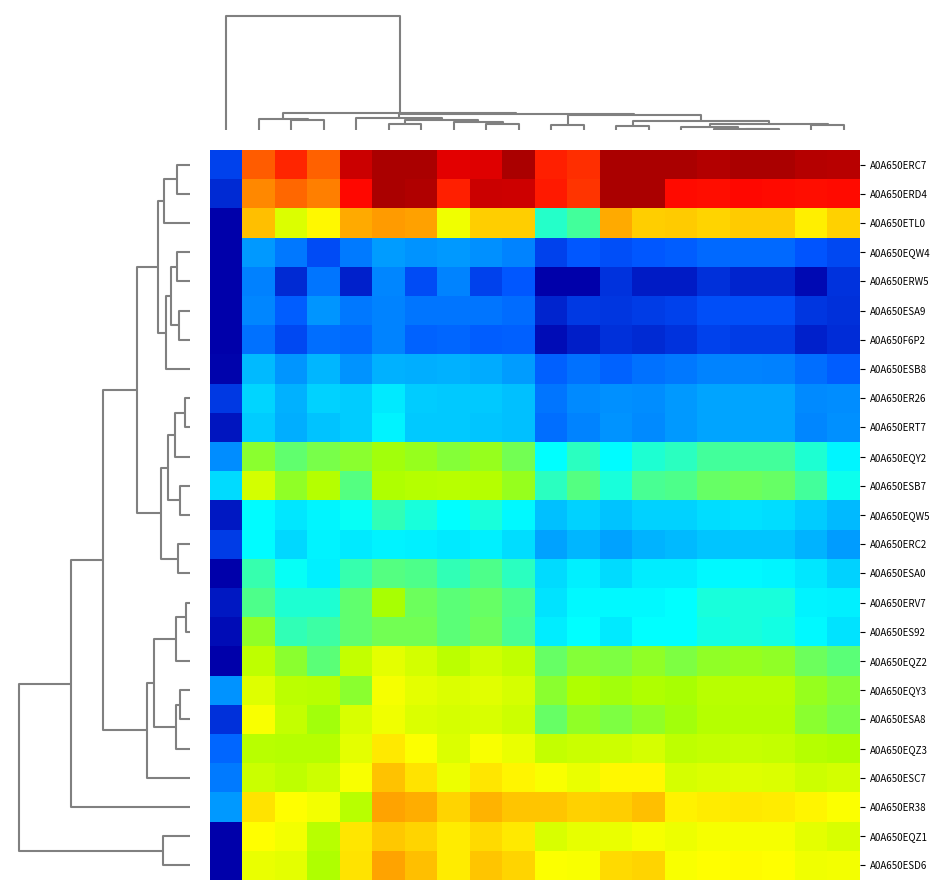

Reading right to left, list all the values displayed in this chart.

A0A650ERC7: 7.0	7.0	7.1	7.1	7.0	7.1	7.3	7.4	6.5	6.6	7.2	6.8	6.8	7.4	7.3	6.9	6.3	6.5	6.3	4.1
A0A650ERD4: 6.7	6.6	6.7	6.7	6.6	6.7	7.1	7.1	6.5	6.6	6.9	6.9	6.6	7.0	7.1	6.7	6.2	6.3	6.1	4.0
A0A650ETL0: 5.8	5.7	5.9	5.9	5.8	5.9	5.8	6.0	5.1	5.0	5.8	5.8	5.6	6.0	6.1	6.0	5.7	5.5	5.9	0.0
A0A650EQW4: 4.2	4.2	4.3	4.3	4.3	4.2	4.2	4.2	4.2	4.1	4.4	4.5	4.5	4.5	4.5	4.4	4.2	4.4	4.5	2.0
A0A650ERW5: 4.1	3.9	4.0	4.0	4.0	4.0	4.0	4.1	3.8	3.8	4.2	4.1	4.4	4.2	4.4	4.0	4.3	4.0	4.4	3.6
A0A650ESA9: 4.0	4.1	4.2	4.2	4.2	4.1	4.1	4.1	4.1	4.0	4.3	4.3	4.3	4.3	4.4	4.4	4.5	4.2	4.4	3.8
A0A650F6P2: 4.0	4.0	4.1	4.1	4.1	4.1	4.0	4.0	4.0	3.9	4.3	4.2	4.3	4.3	4.4	4.3	4.3	4.2	4.3	3.5
A0A650ESB8: 4.2	4.3	4.4	4.4	4.4	4.4	4.3	4.3	4.3	4.3	4.5	4.6	4.6	4.6	4.6	4.5	4.6	4.5	4.6	3.9
A0A650ER26: 4.4	4.4	4.5	4.5	4.5	4.5	4.4	4.5	4.4	4.3	4.7	4.7	4.7	4.7	4.8	4.7	4.7	4.6	4.7	4.1
A0A650ERT7: 4.5	4.4	4.5	4.5	4.5	4.5	4.4	4.5	4.4	4.3	4.7	4.7	4.7	4.7	4.9	4.7	4.7	4.6	4.7	3.9
A0A650EQY2: 4.9	5.0	5.1	5.1	5.1	5.0	5.0	4.9	5.0	4.9	5.2	5.2	5.2	5.2	5.3	5.2	5.2	5.1	5.2	4.4
A0A650ESB7: 5.0	5.1	5.1	5.2	5.1	5.1	5.1	5.0	5.1	5.0	5.2	5.3	5.3	5.3	5.3	5.1	5.3	5.2	5.4	4.8
A0A650EQW5: 4.6	4.7	4.8	4.8	4.8	4.7	4.7	4.7	4.7	4.7	4.9	5.0	4.9	5.0	5.0	4.9	4.9	4.8	4.9	3.9
A0A650ERC2: 4.5	4.6	4.7	4.7	4.7	4.6	4.6	4.5	4.6	4.5	4.8	4.9	4.8	4.9	4.9	4.8	4.9	4.8	4.9	4.1
A0A650ESA0: 4.7	4.8	4.9	4.9	4.9	4.9	4.9	4.8	4.9	4.8	5.0	5.1	5.0	5.1	5.1	5.0	4.9	4.9	5.0	3.3
A0A650ERV7: 4.9	4.9	5.0	5.0	5.0	4.9	4.9	4.9	4.9	4.8	5.1	5.1	5.1	5.2	5.3	5.1	5.0	5.0	5.1	3.9
A0A650ES92: 4.8	4.9	5.0	5.0	5.0	4.9	4.9	4.8	4.9	4.9	5.1	5.2	5.1	5.2	5.2	5.1	5.0	5.0	5.2	3.9
A0A650EQZ2: 5.1	5.2	5.2	5.2	5.2	5.2	5.2	5.2	5.2	5.1	5.4	5.4	5.3	5.4	5.5	5.4	5.1	5.2	5.4	3.5
A0A650EQY3: 5.2	5.2	5.3	5.3	5.3	5.3	5.3	5.3	5.3	5.2	5.5	5.5	5.5	5.5	5.6	5.2	5.3	5.3	5.5	4.5
A0A650ESA8: 5.2	5.2	5.3	5.3	5.3	5.3	5.2	5.2	5.2	5.1	5.4	5.5	5.5	5.5	5.6	5.5	5.3	5.4	5.6	4.0
A0A650EQZ3: 5.3	5.3	5.4	5.4	5.4	5.4	5.5	5.4	5.4	5.4	5.5	5.6	5.5	5.6	5.7	5.5	5.3	5.3	5.3	4.3
A0A650ESC7: 5.4	5.4	5.5	5.5	5.5	5.5	5.7	5.7	5.5	5.6	5.7	5.7	5.6	5.8	5.9	5.6	5.4	5.4	5.4	4.4
A0A650ER38: 5.6	5.7	5.7	5.7	5.7	5.7	5.9	5.8	5.8	5.9	5.9	6.0	5.8	6.0	6.0	5.3	5.6	5.6	5.8	4.5
A0A650EQZ1: 5.5	5.5	5.6	5.6	5.6	5.6	5.6	5.5	5.5	5.5	5.7	5.8	5.7	5.8	5.9	5.7	5.3	5.6	5.6	3.8
A0A650ESD6: 5.6	5.6	5.6	5.7	5.6	5.6	5.8	5.8	5.6	5.6	5.8	5.9	5.7	5.9	6.0	5.8	5.3	5.5	5.5	3.4